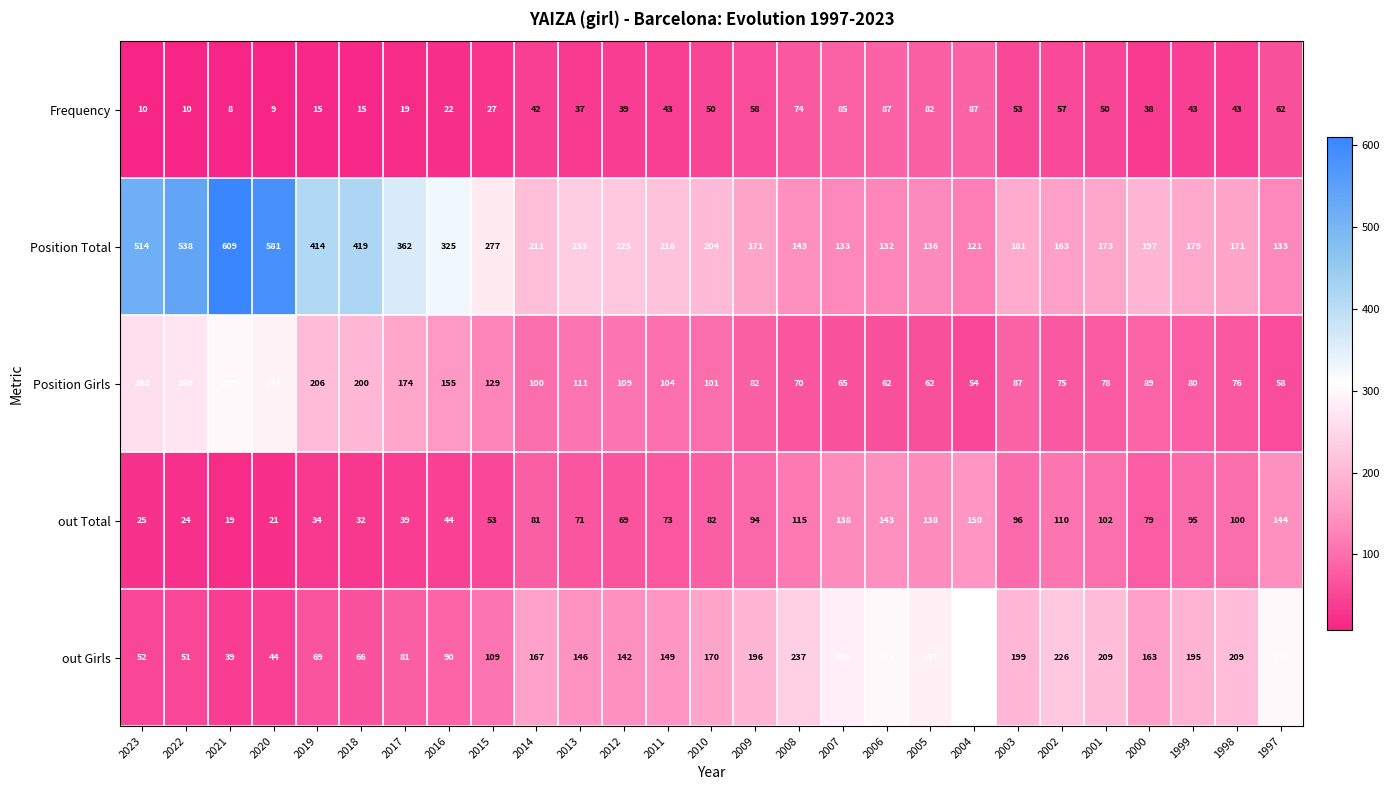

Rank the series by their average value, from highest to lowest.

Position Total, out Girls, Position Girls, out Total, Frequency